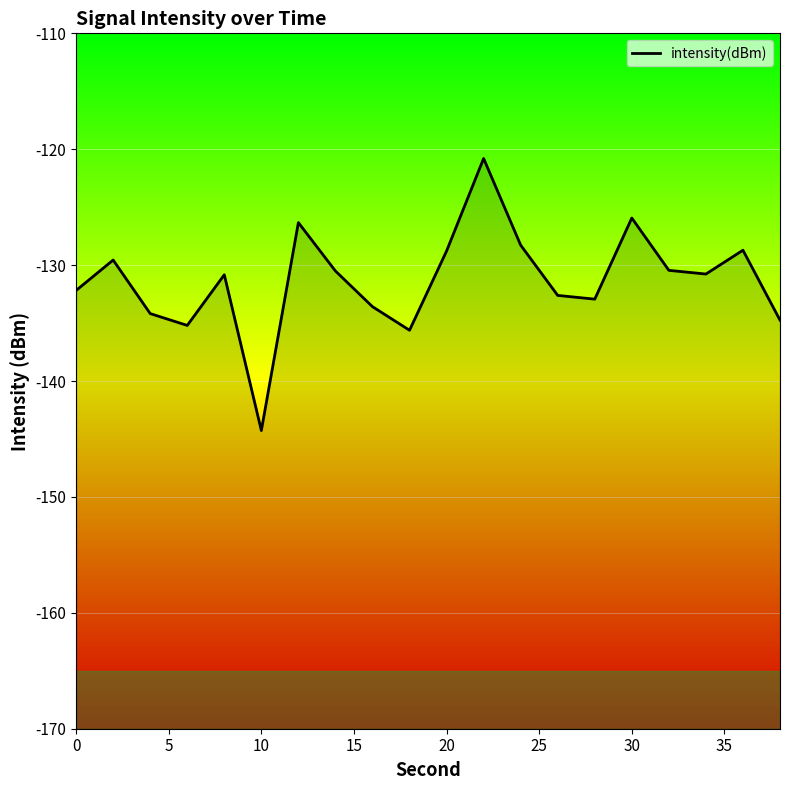

Read the value at 20.

-128.8